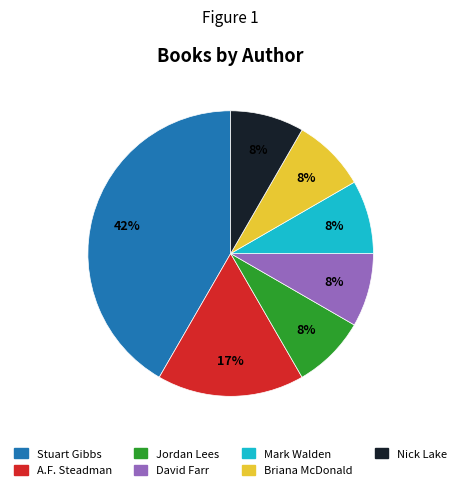

Approximately how many times larger is the value at Briana McDonald compared to Stuart Gibbs?

0.2